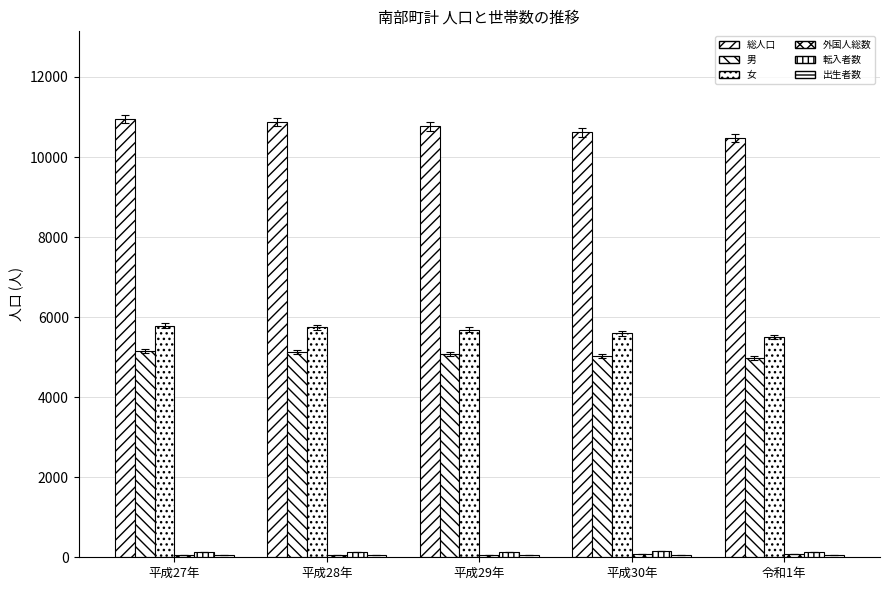

Rank the categories by 出生者数 value from highest to lowest.

平成30年, 平成27年, 平成29年, 平成28年, 令和1年